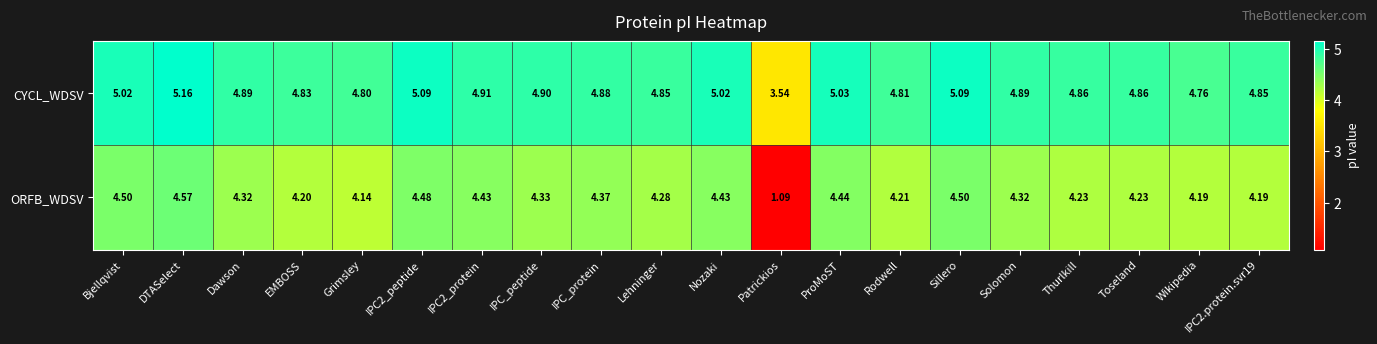

At which label does CYCL_WDSV reach its peak?

DTASelect